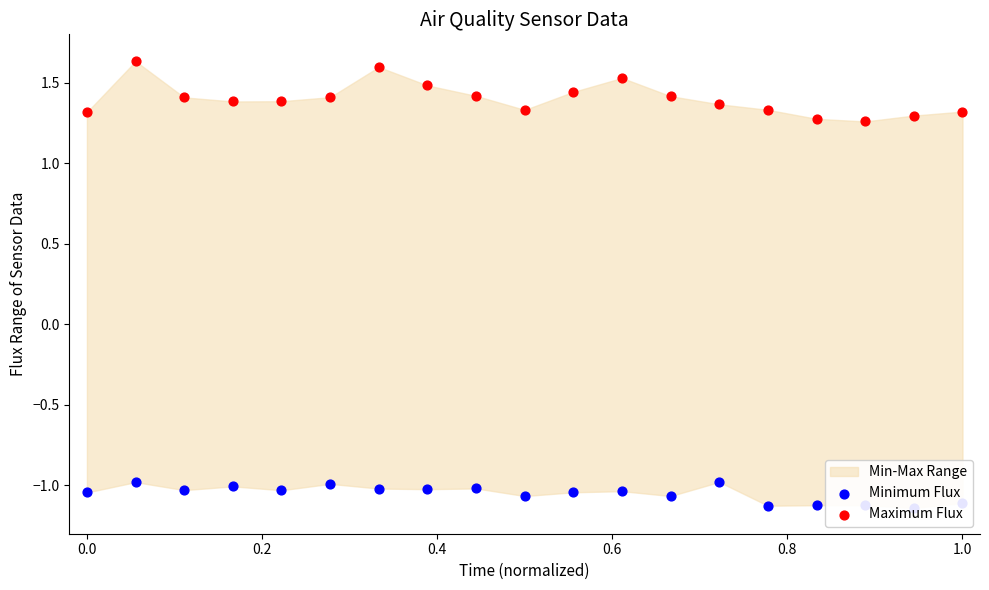

At how many categories does at least one series exceed 0?

19